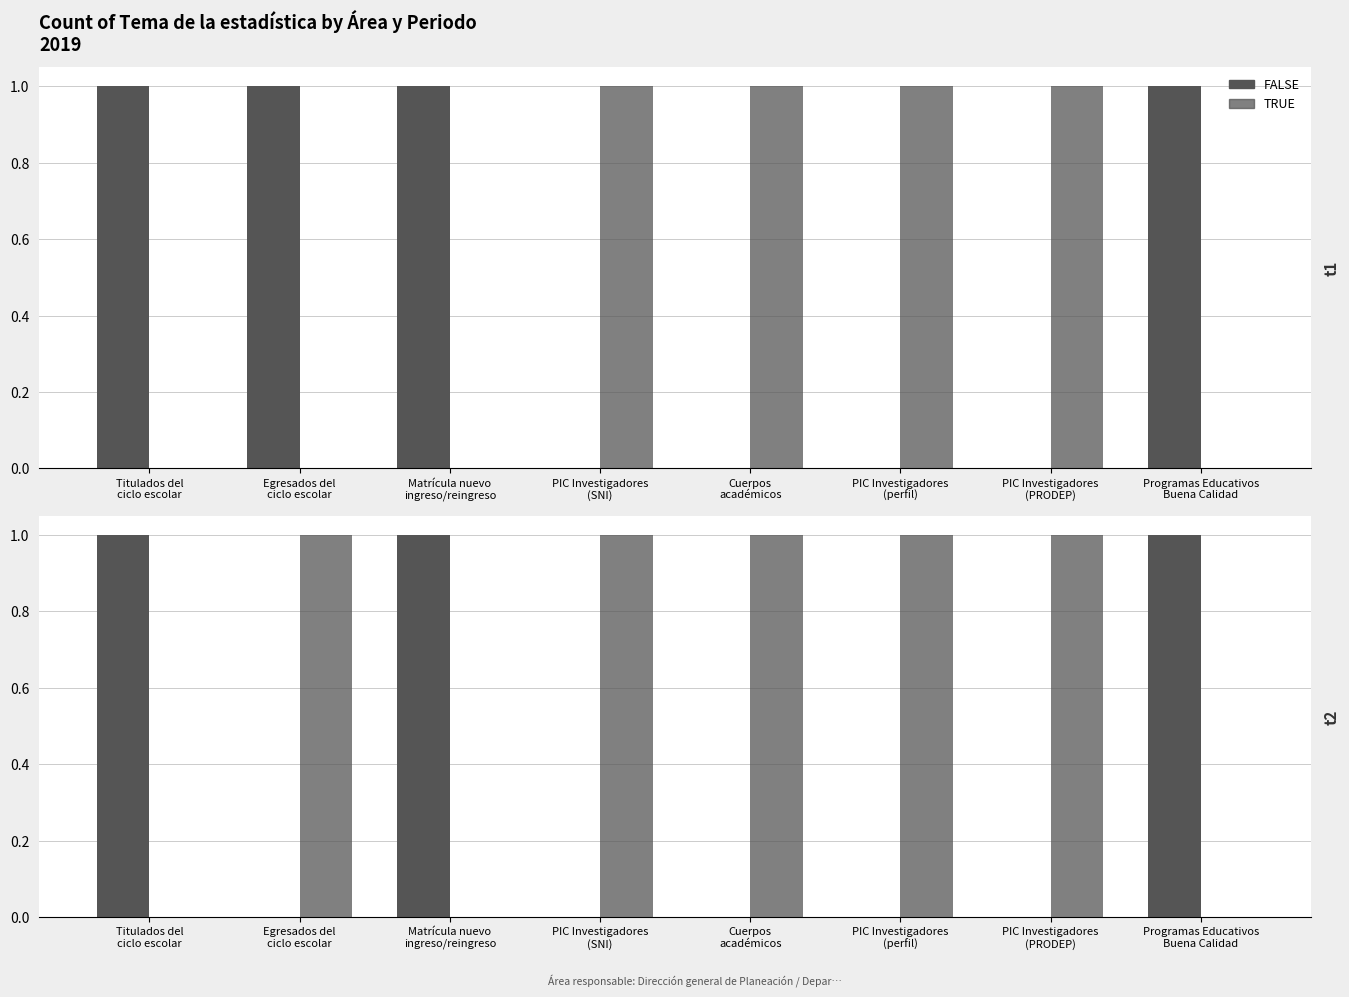

What is the average value of the TRUE series?

1